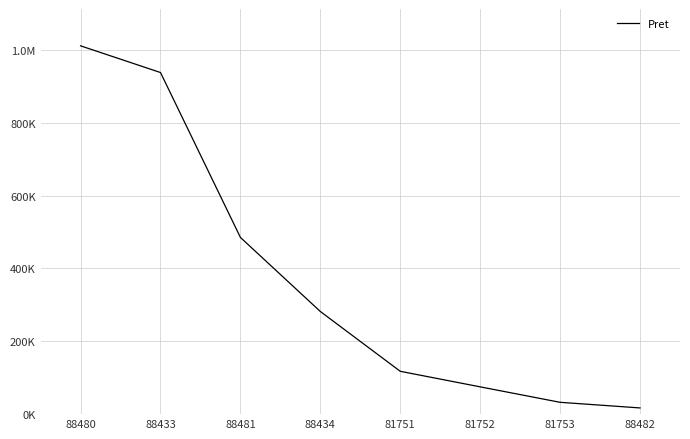

Which label corresponds to the smallest value in the chart?

88482